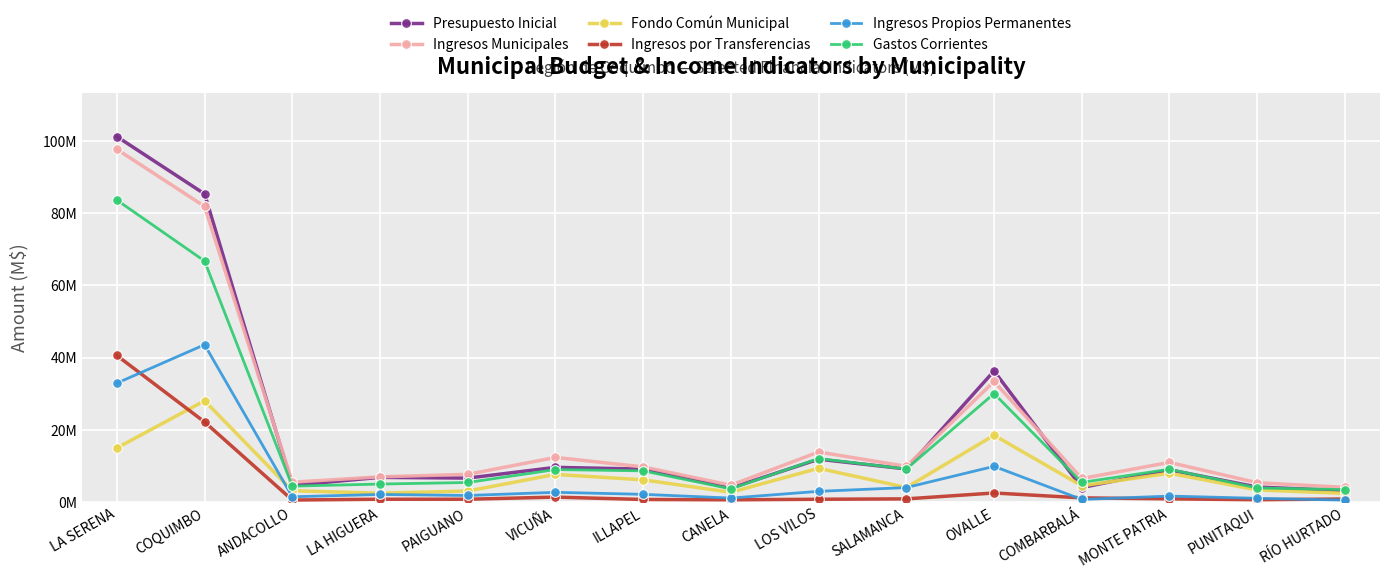

What is the highest value of the Ingresos Propios Permanentes series?

43556839